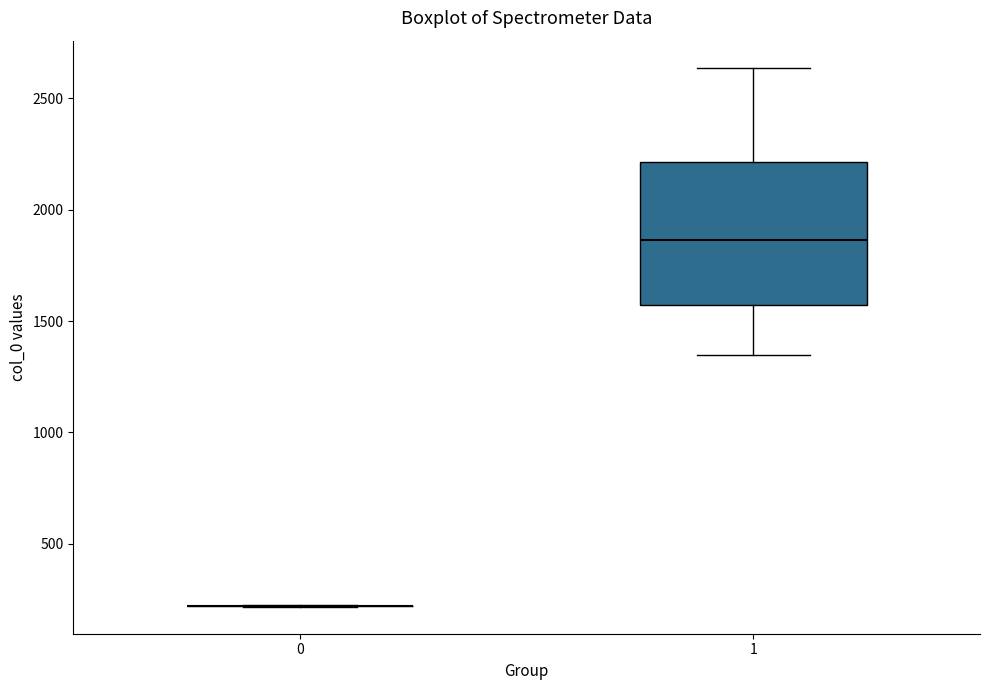

Reading left to right, read every box against the y-axis: the position of its median line, the range the box covers, and the ends of its whiskers. The values are not printed on the chart, so give them approximately, as read against the axis.

0: box collapsed to a line at 200, whiskers 200 to 200
1: median 1850, box 1550 to 2200, whiskers 1350 to 2650